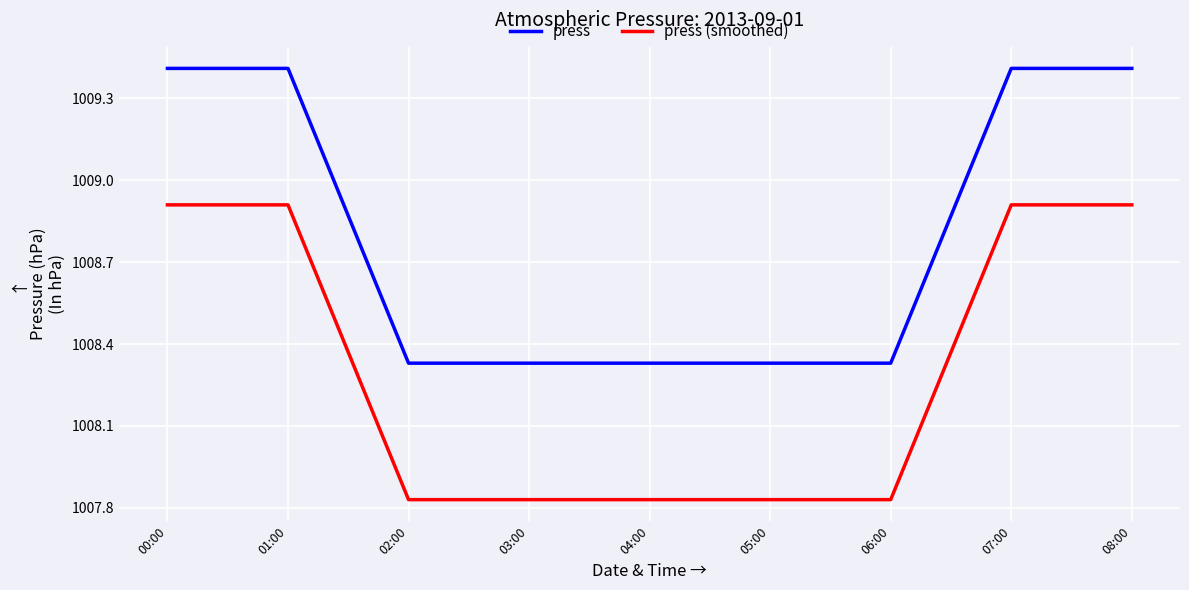

Rank the series by their average value, from lowest to highest.

press (smoothed), press